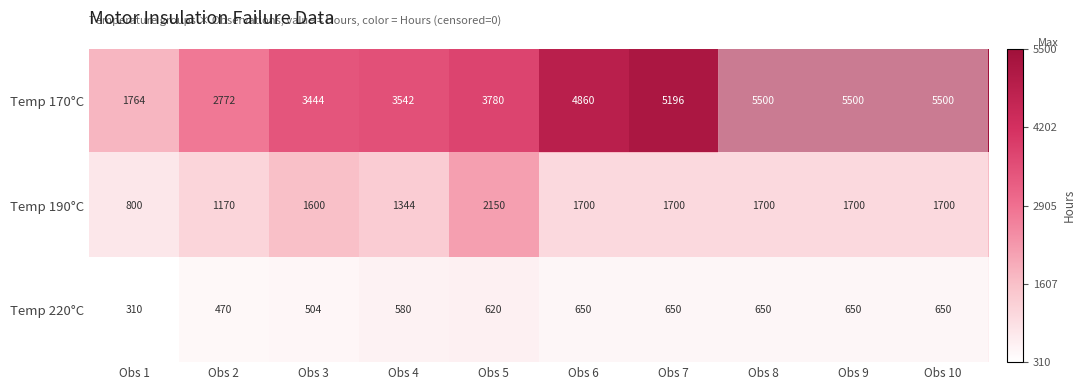

The Temp 190°C series shows 1344 at Obs 4. True or false?

True